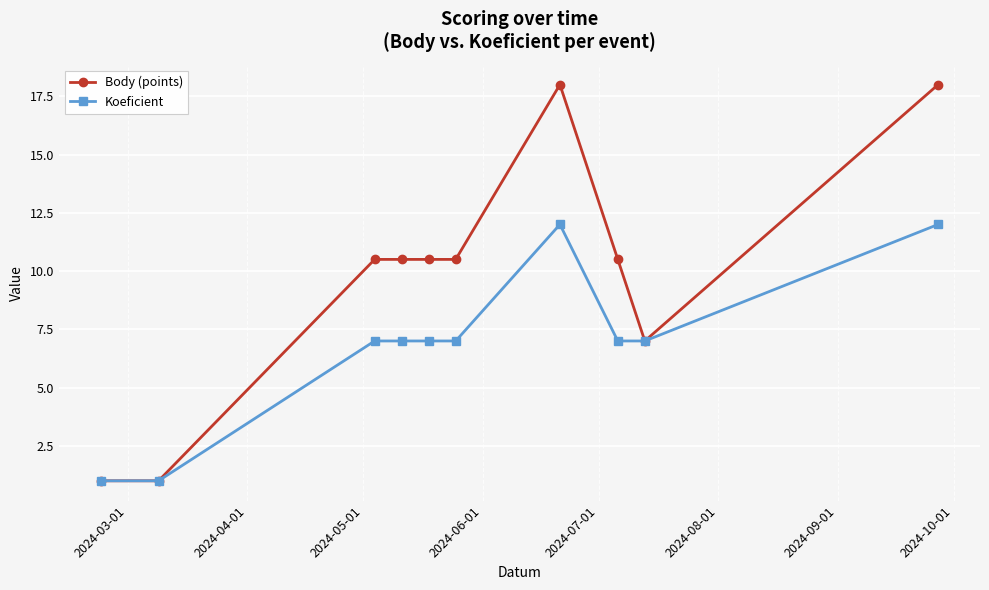

Reading left to right, transcribe all the data shown in this chart.

Body (points): 1.0	1.0	10.5	10.5	10.5	10.5	18.0	10.5	7.0	18.0
Koeficient: 1.0	1.0	7.0	7.0	7.0	7.0	12.0	7.0	7.0	12.0